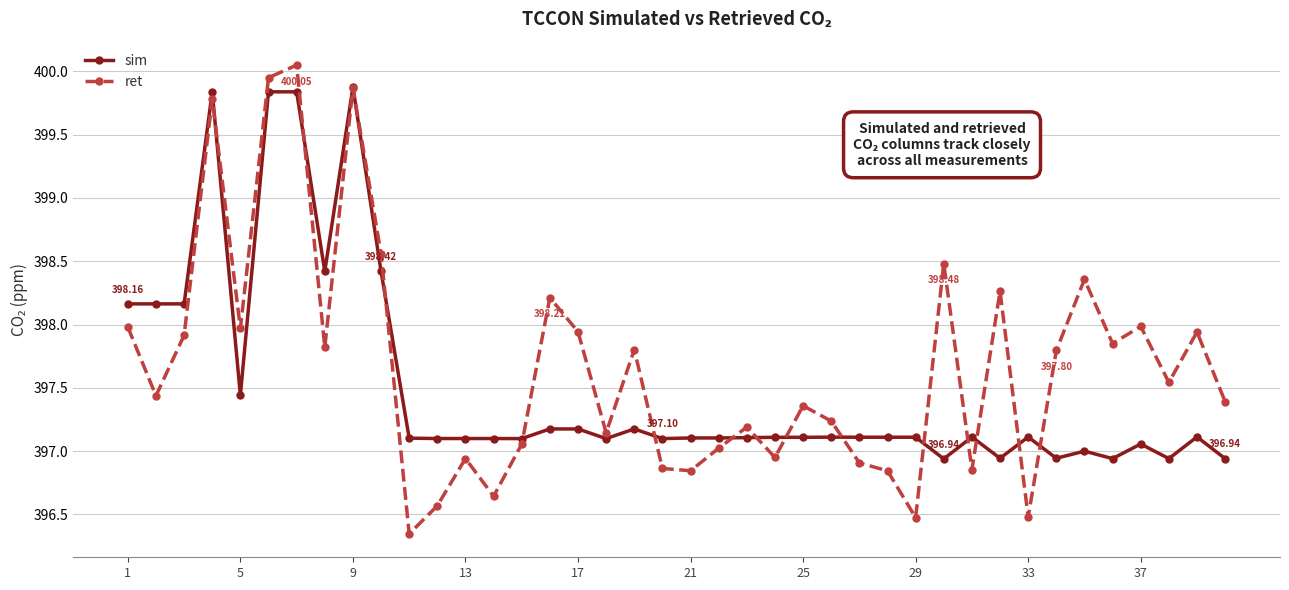

At how many categories does at least one series exceed 399?

4